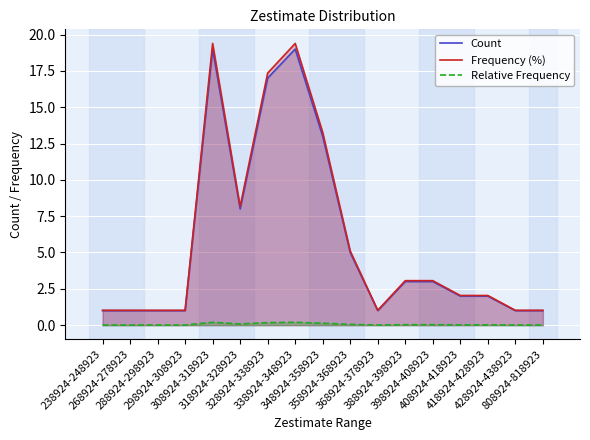

Which category has the highest value in the Frequency (%) series?

308924-318923